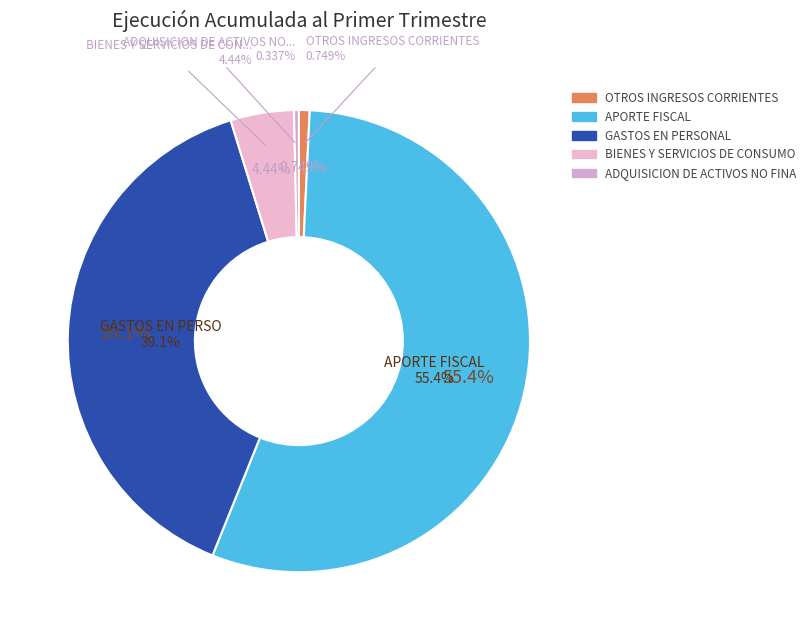

Count the number of slices in the pie.

6